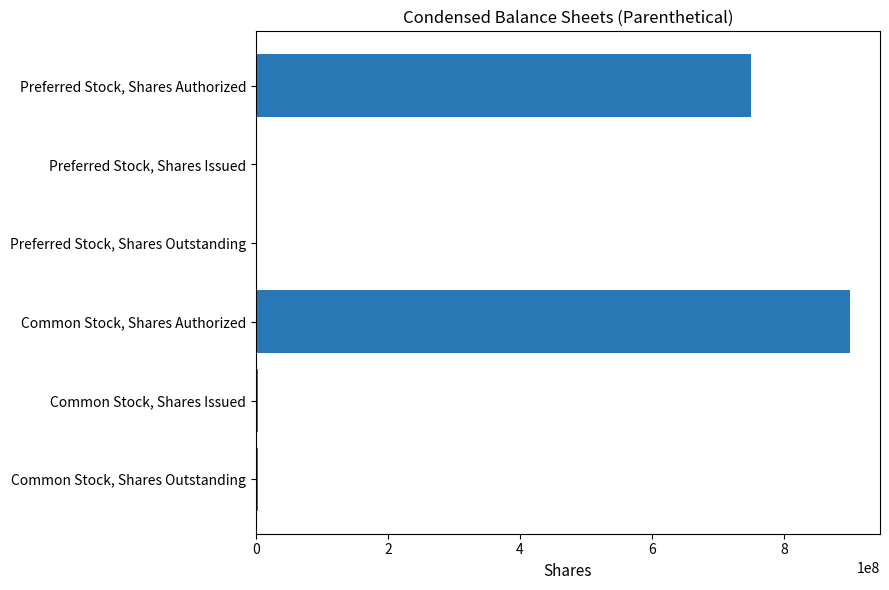

How many distinct data groups are displayed?

1